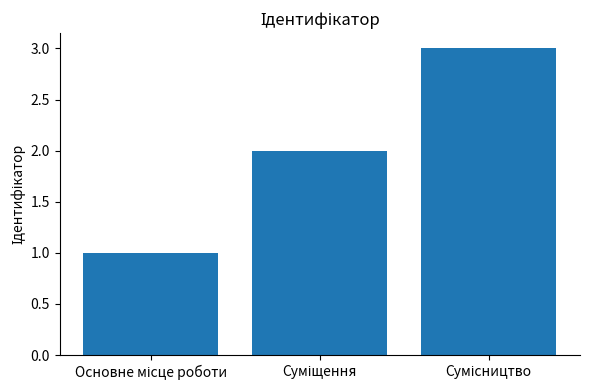

What is the difference between the maximum and minimum values?

2